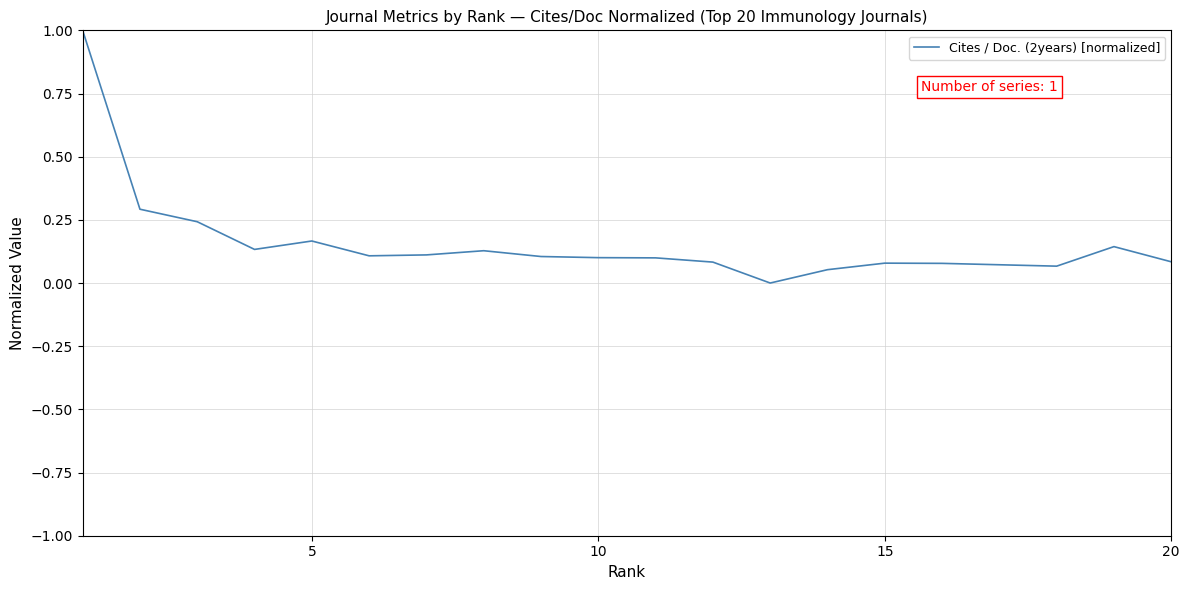

What is the difference between the second highest and minimum values?

0.3